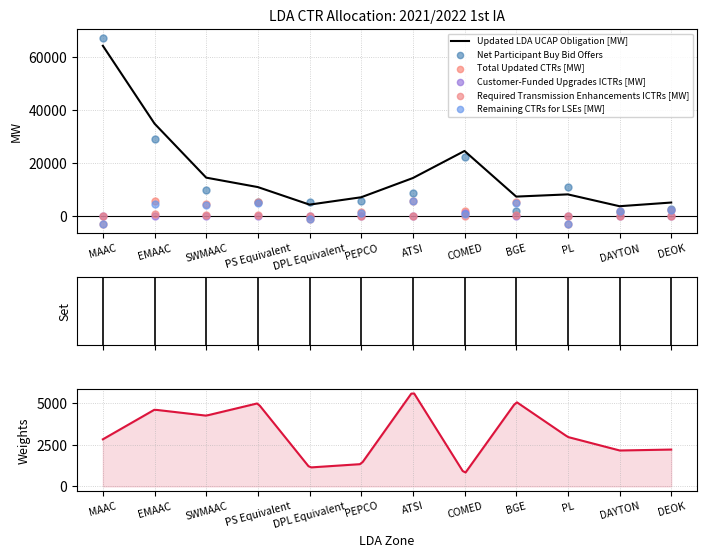

Which series reaches the minimum Y coordinate?

Total Updated CTRs [MW]